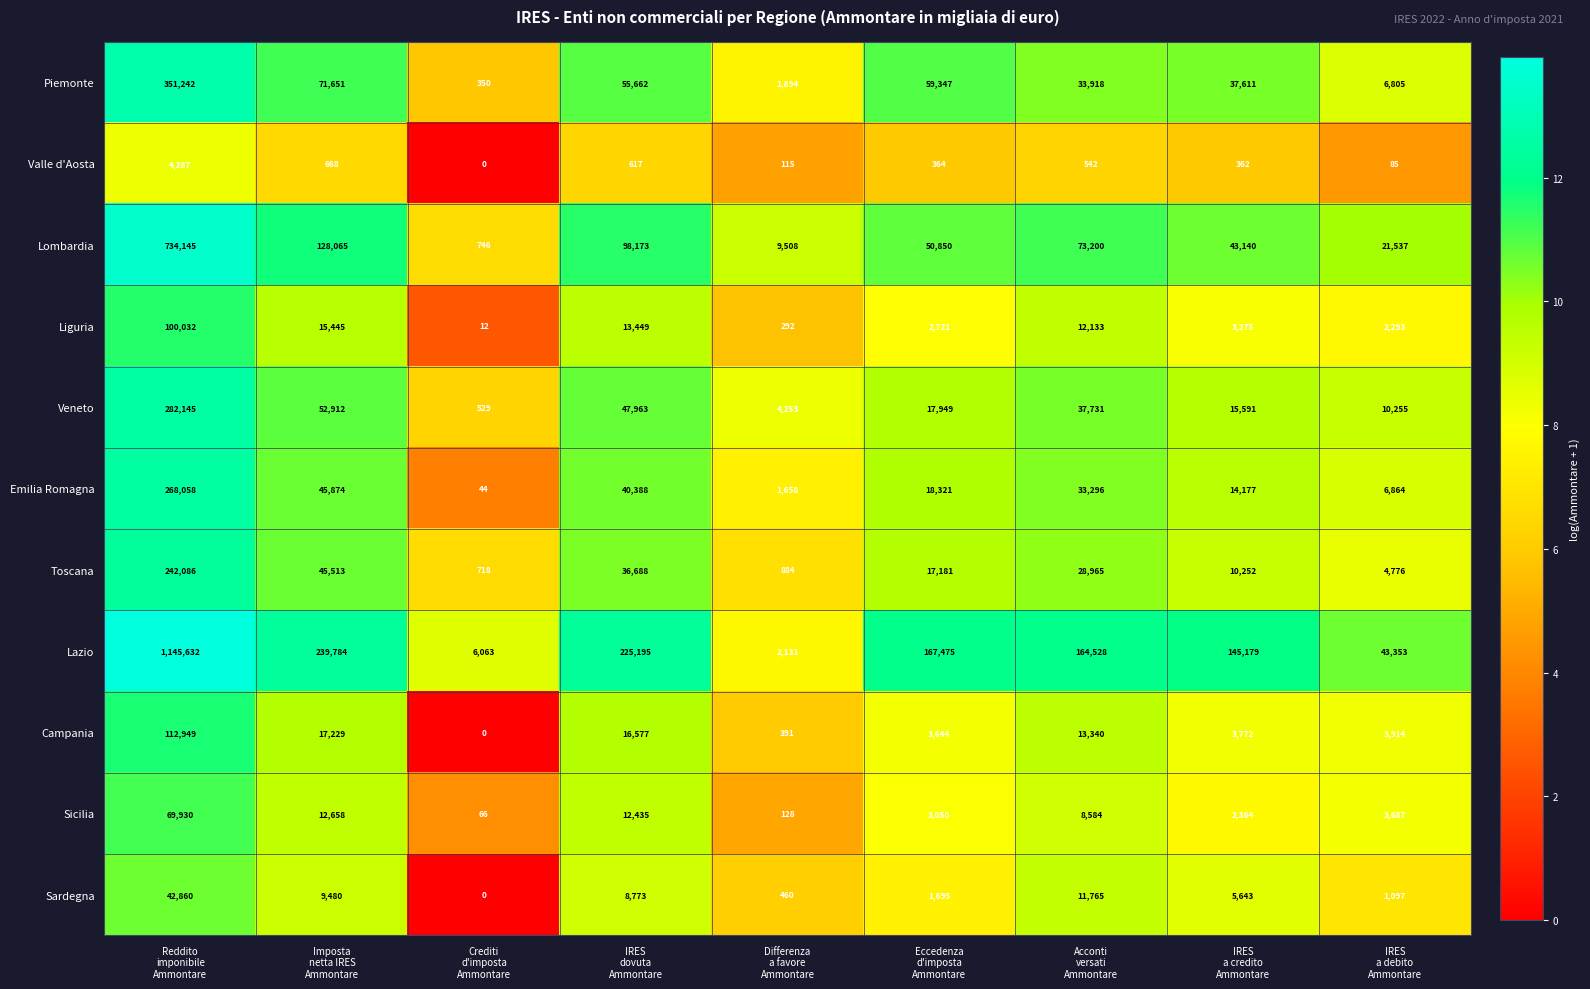

Which series has the largest total across all categories?

Lazio